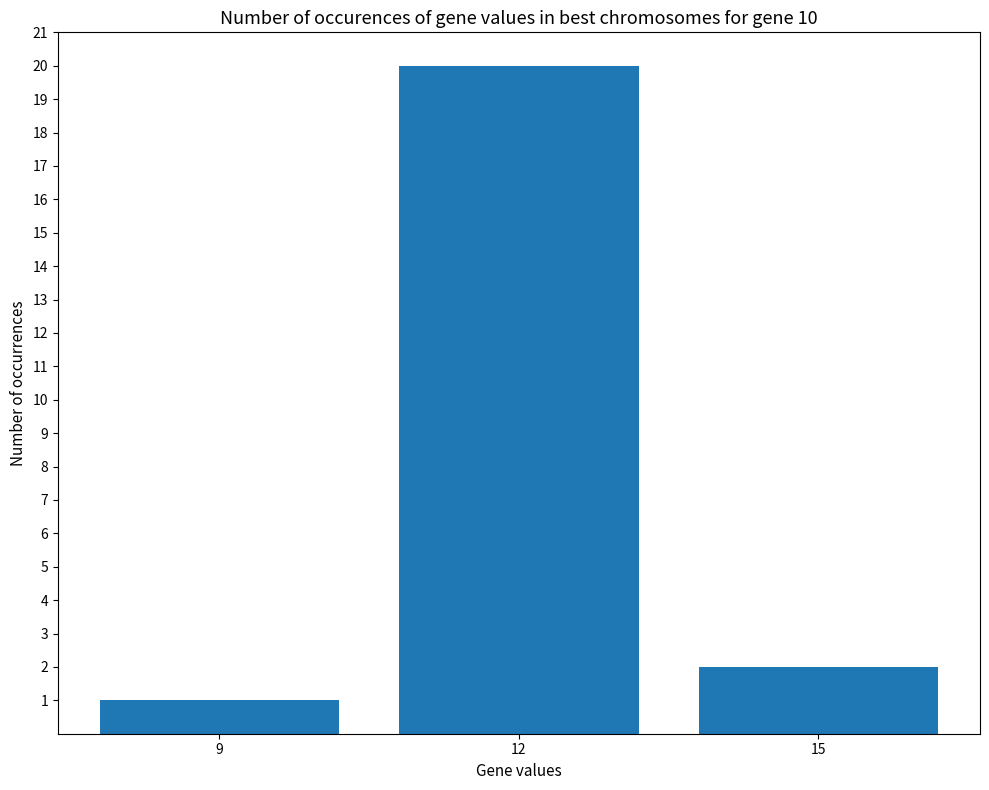

How many data points are less than 2?

1